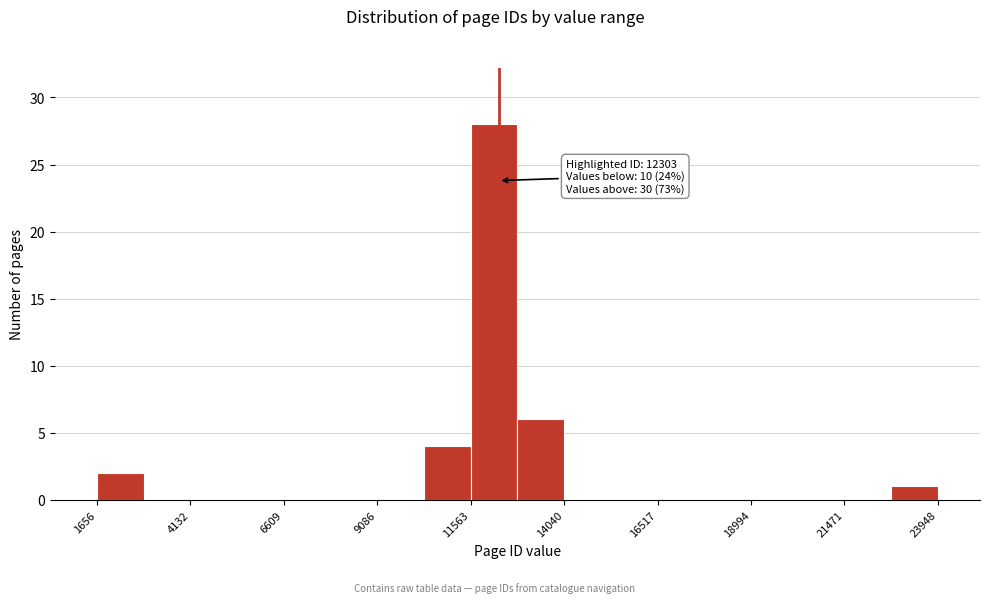

Read against the x-axis, roughly where is the centre of the tallest bar?

12000